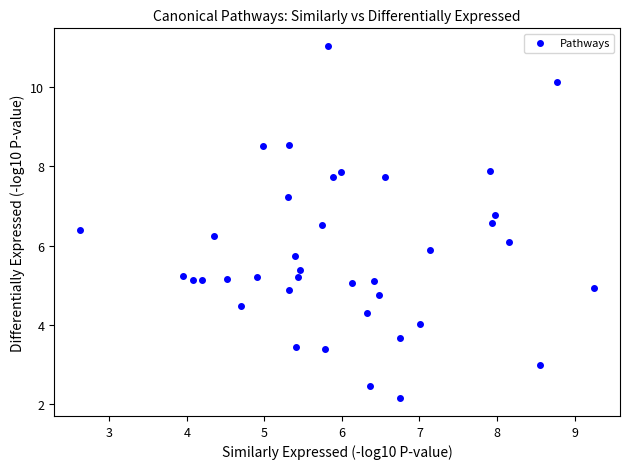

What is the range of Y values (max minus min)?

8.9